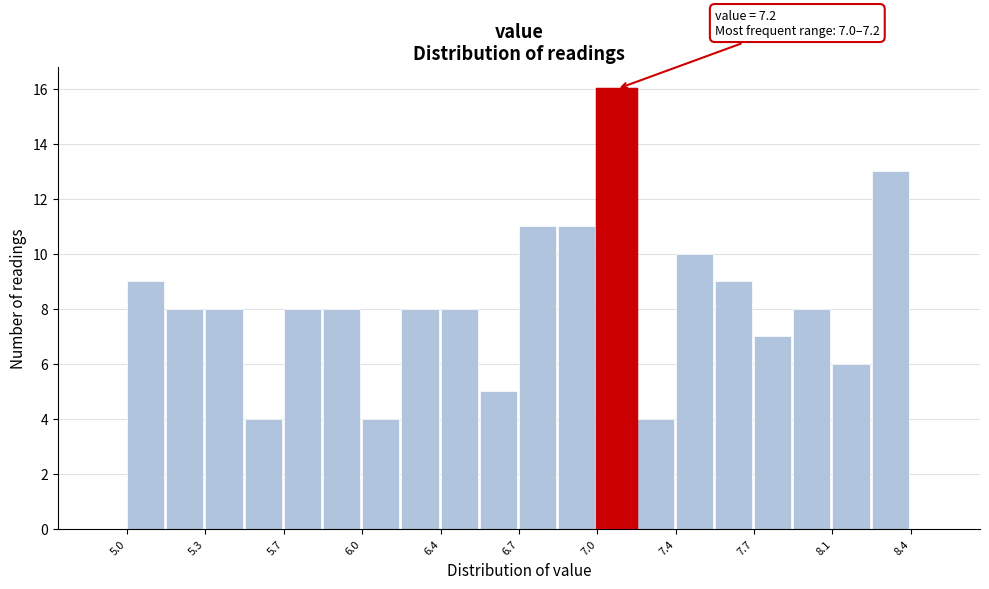

Read against the x-axis, roughly where is the centre of the tallest bar?

7.10